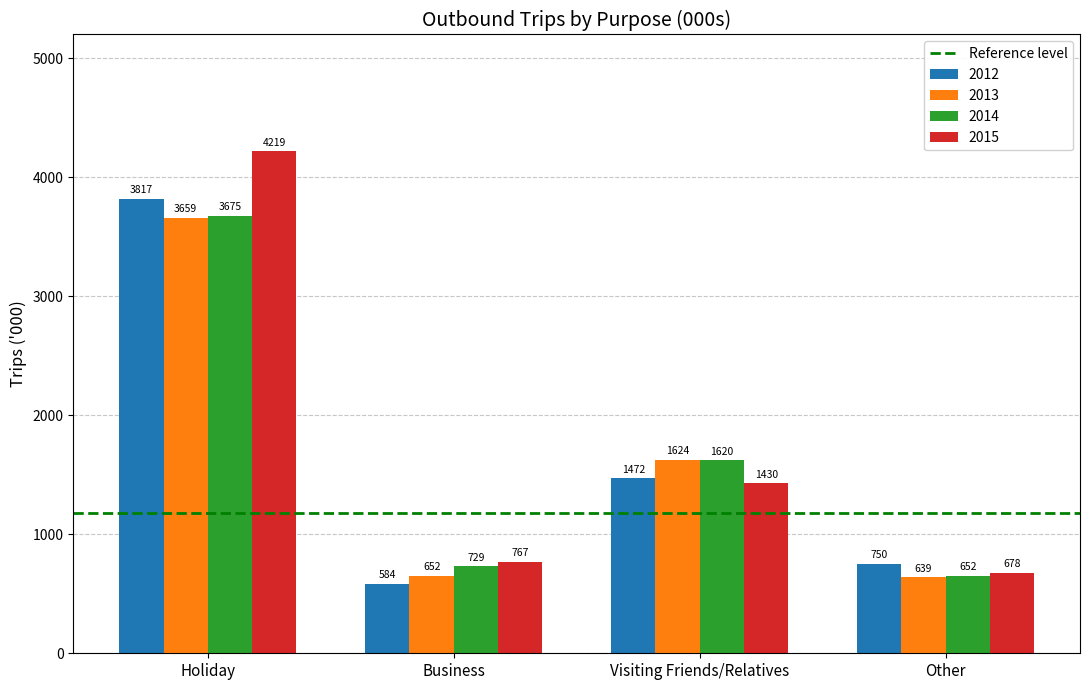

Which series has the largest total across all categories?

2015